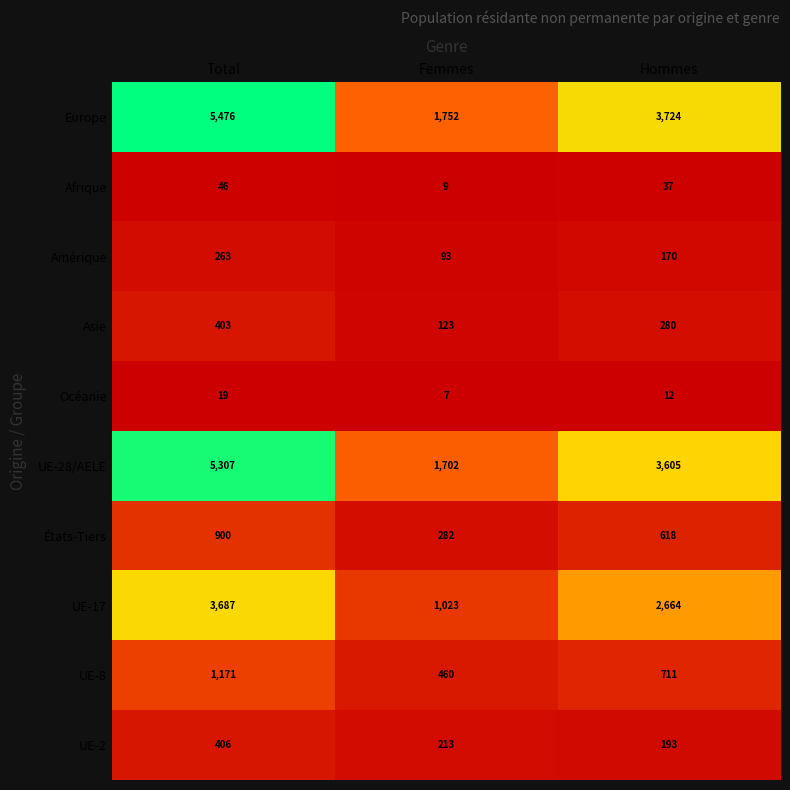

At which category is the sum across all series the highest?

Total